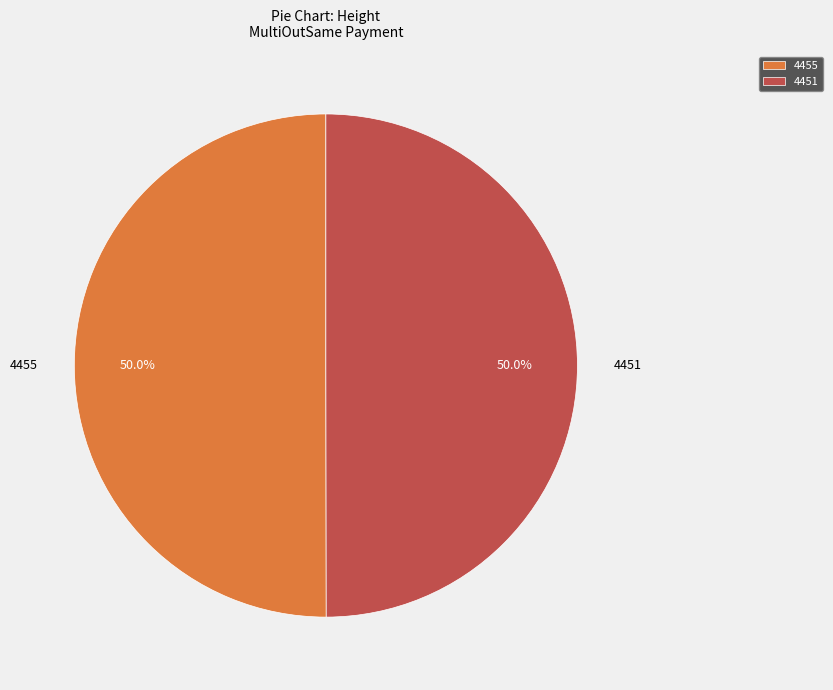

Is the sum of 4455 and 4451 greater than half?

Yes